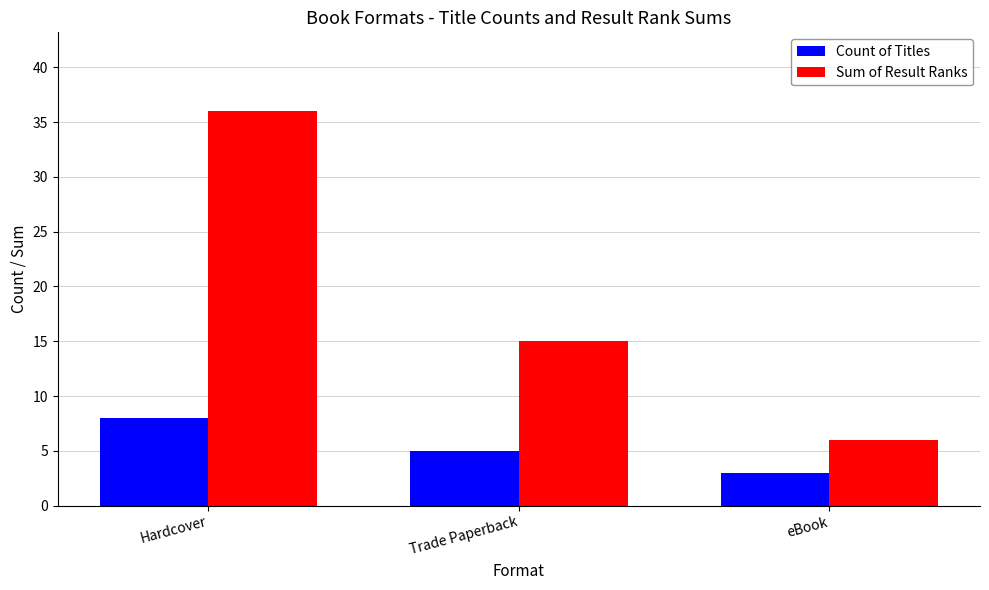

Rank the series by their average value, from highest to lowest.

Sum of Result Ranks, Count of Titles